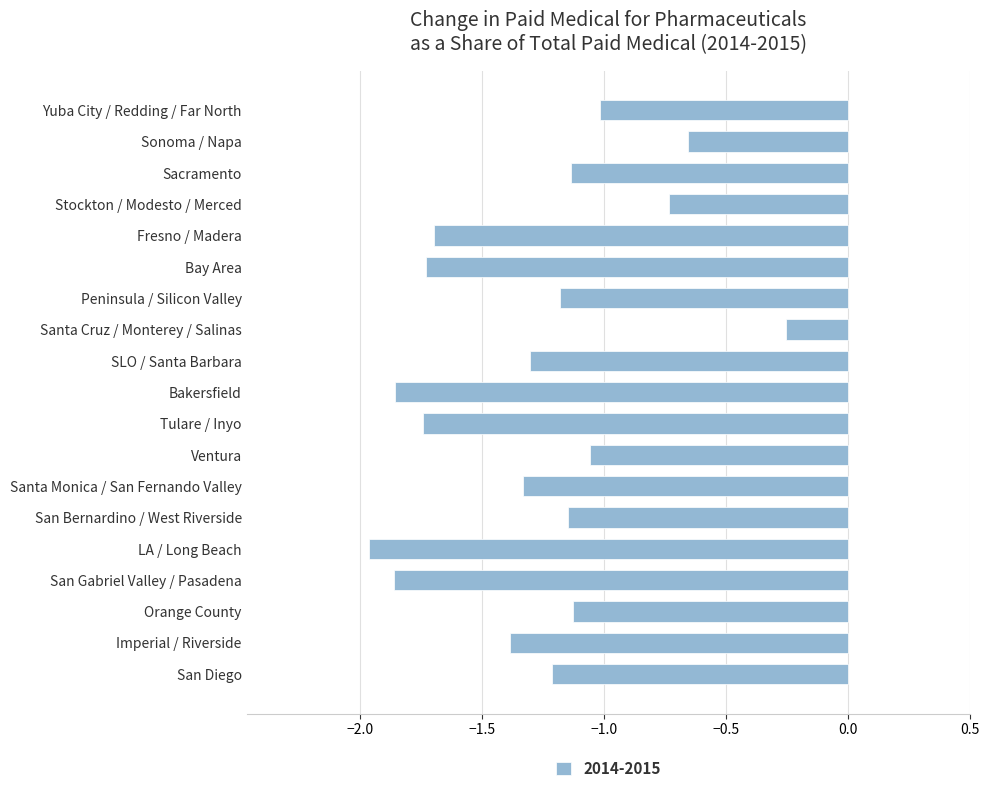

How many distinct data groups are displayed?

1